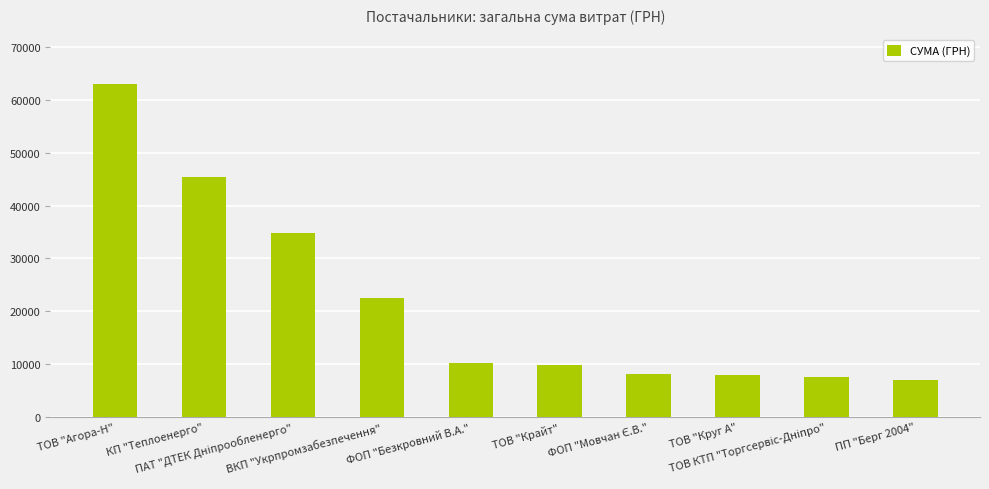

What is the average value?

21626.0